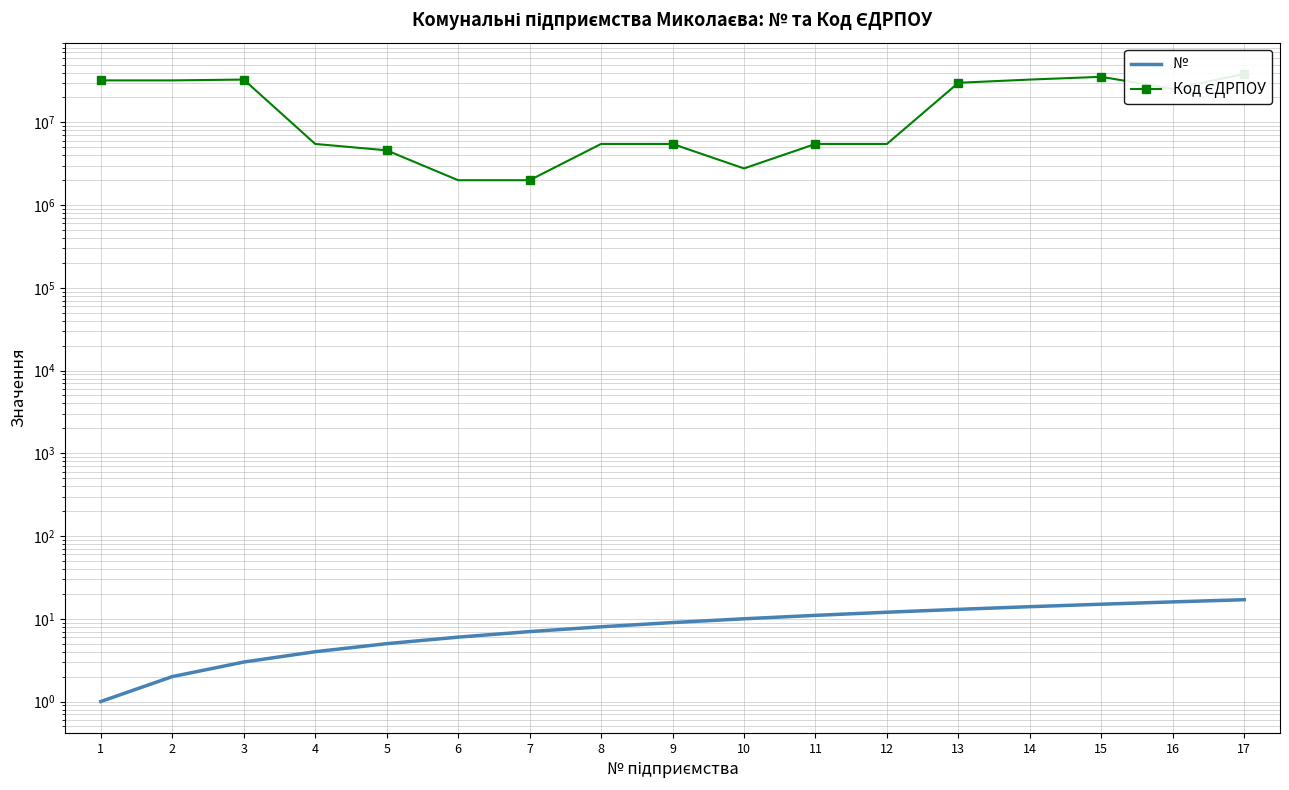

Rank the series by their maximum value, from lowest to highest.

№, Код ЄДРПОУ